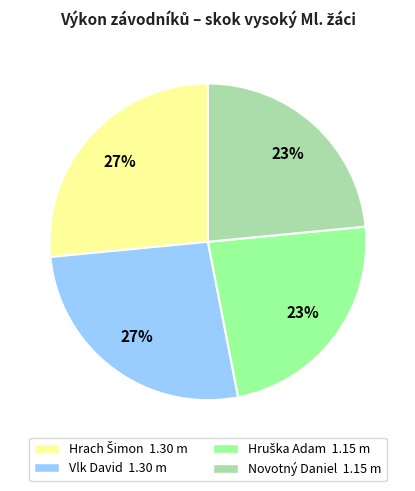

What percentage is the Vlk David slice, to the nearest percent?

27%